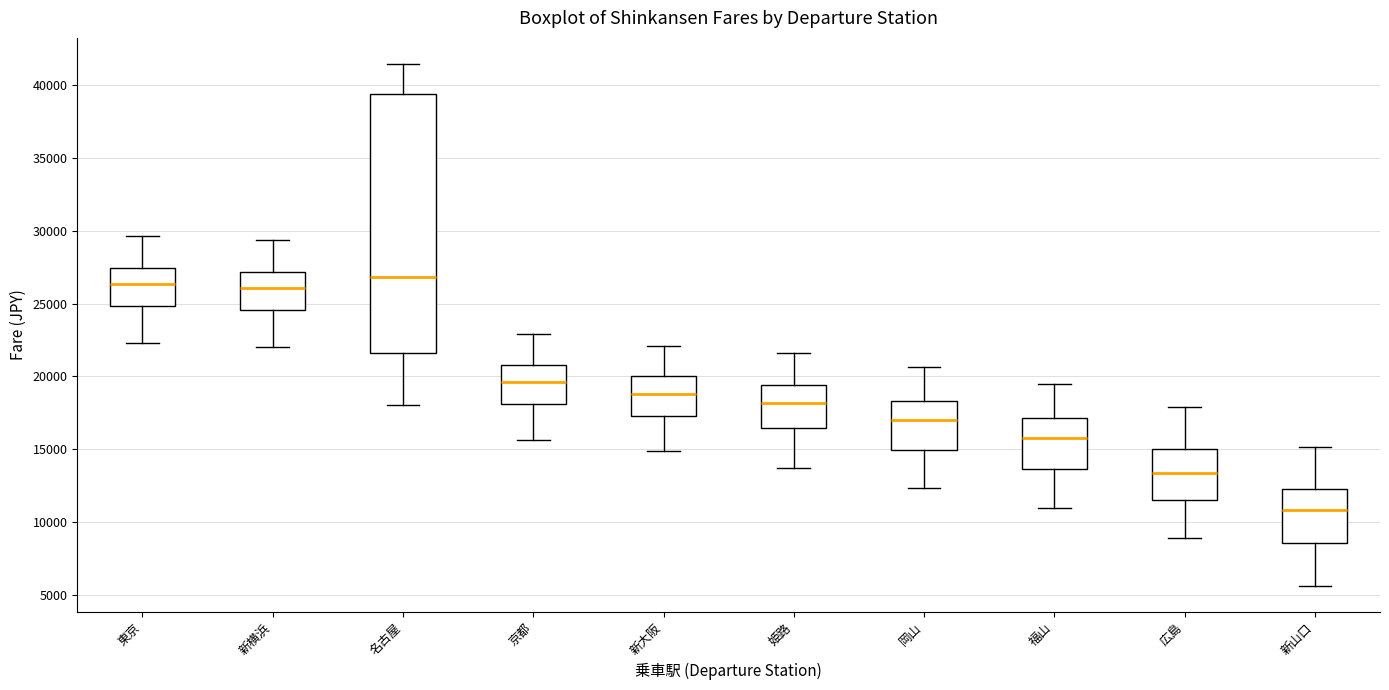

Where is the lower edge of the box for 岡山 on the y-axis? The values are not printed on the chart, so give them approximately, as read against the axis.

15000